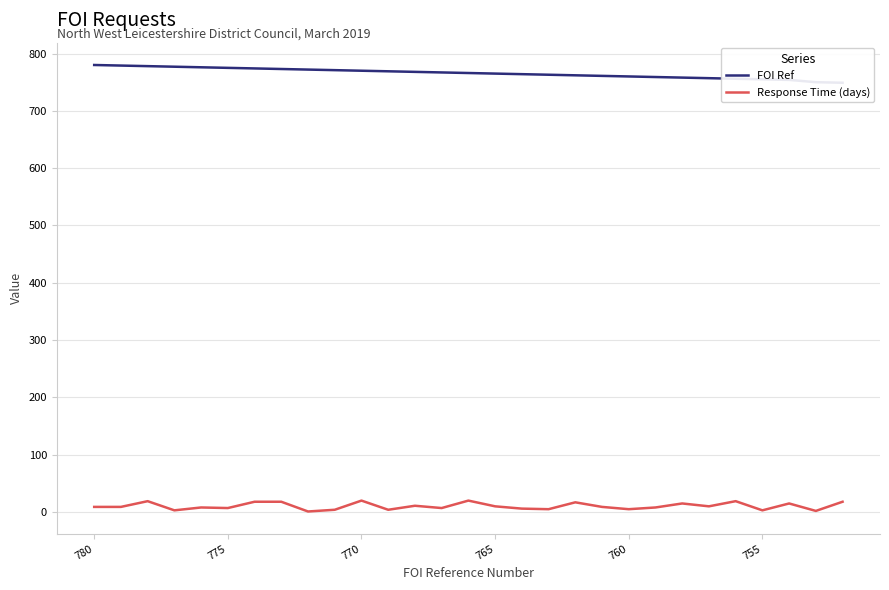

What is the minimum value shown in the chart?

1